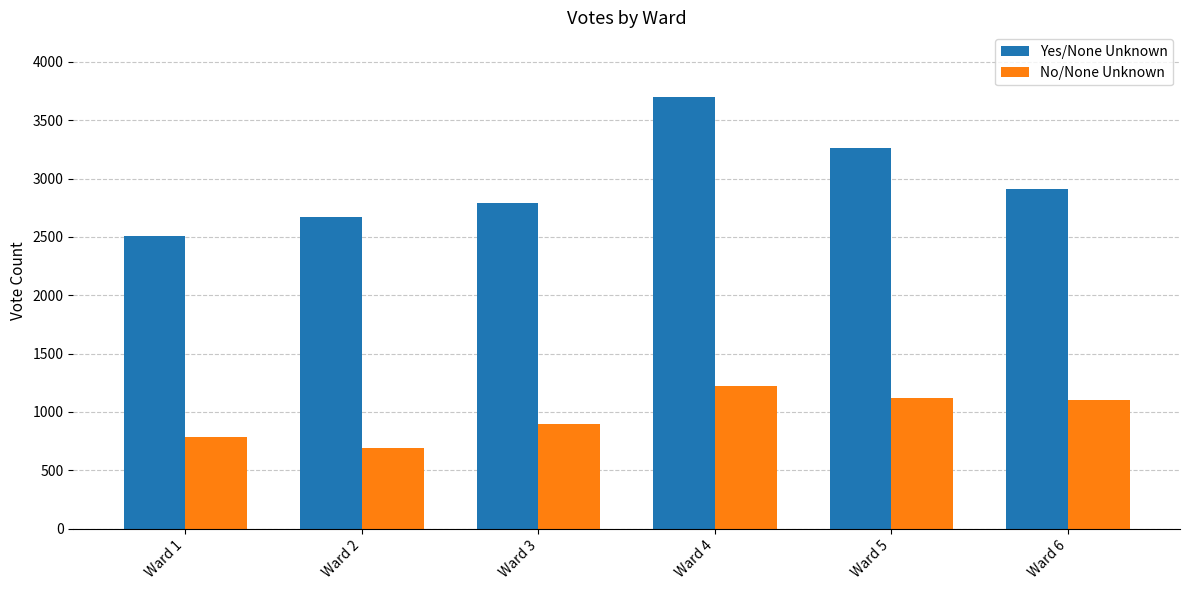

List the series in order of their overall mean, lowest first.

No/None Unknown, Yes/None Unknown